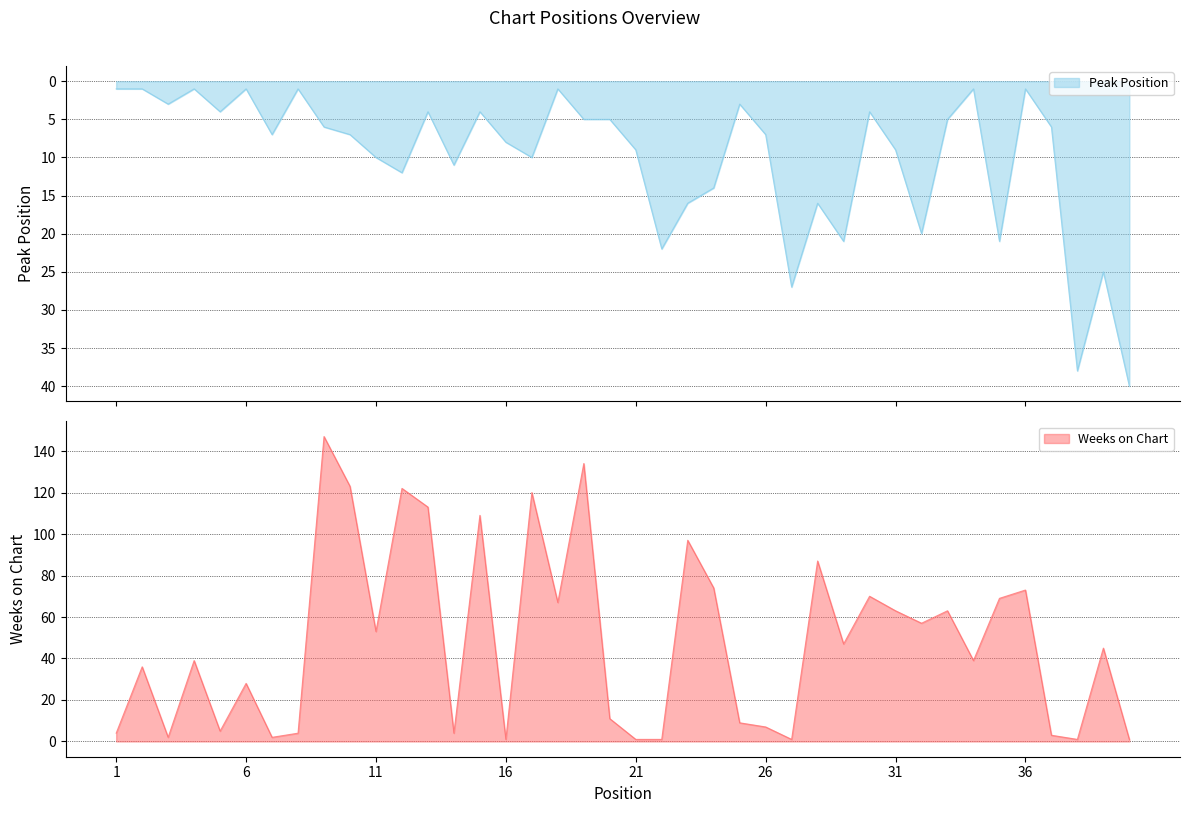

What are all the series names shown in the legend?

Peak Position, Weeks on Chart